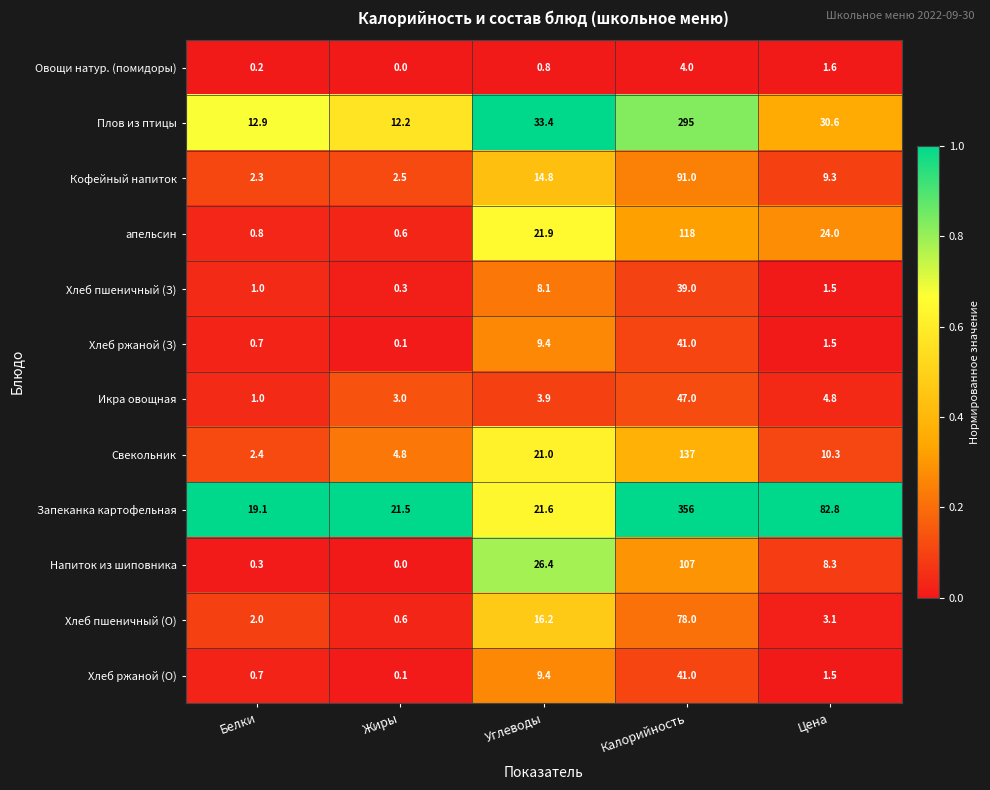

Rank the categories by Плов из птицы value from lowest to highest.

Жиры, Белки, Цена, Углеводы, Калорийность